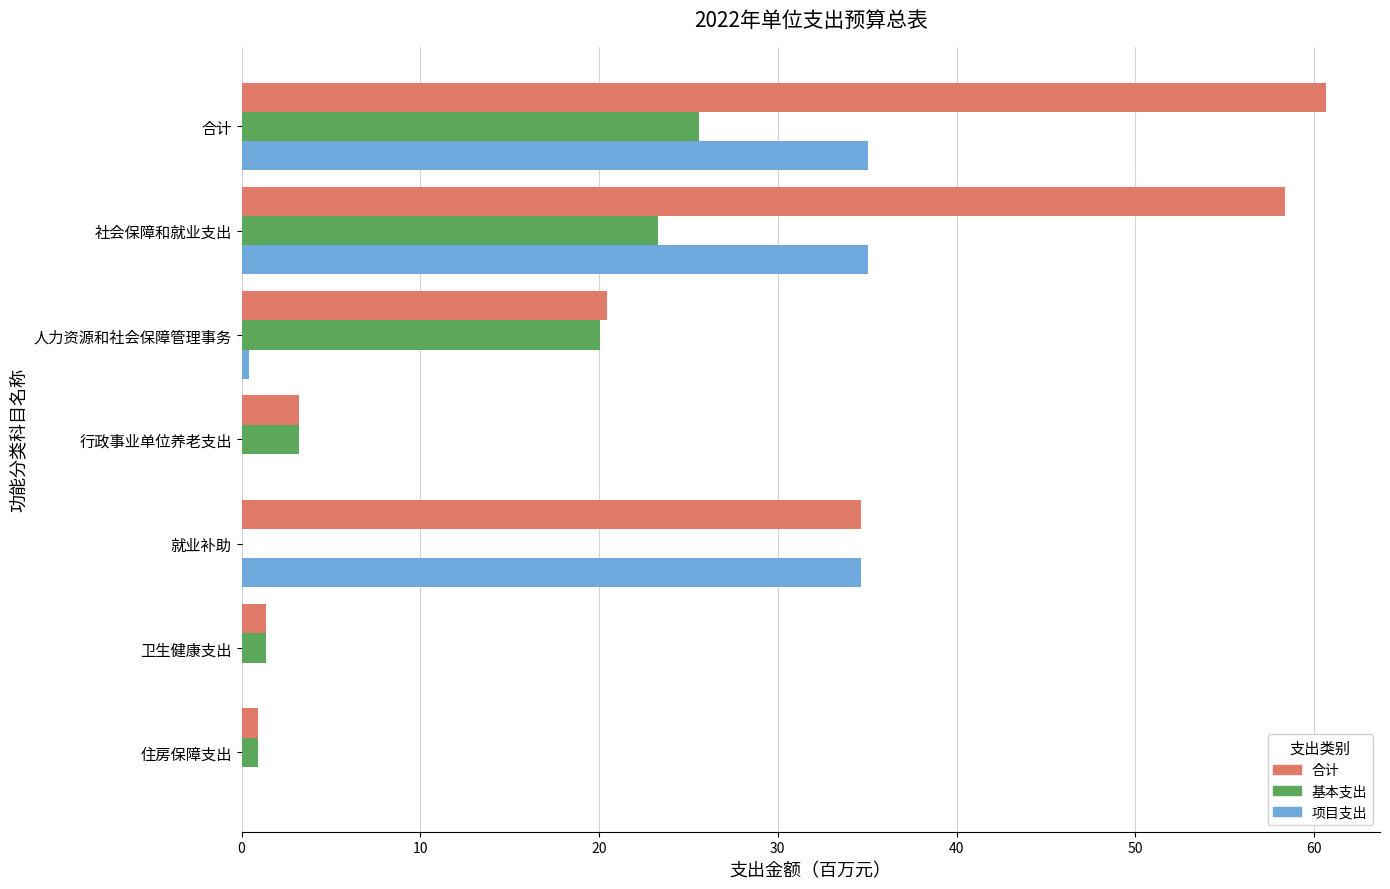

The value of 基本支出 at 就业补助 is -10.3. True or false?

False